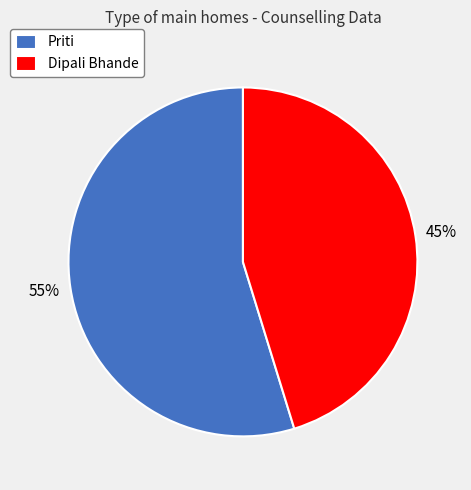

What is the largest slice in the pie chart?

Priti